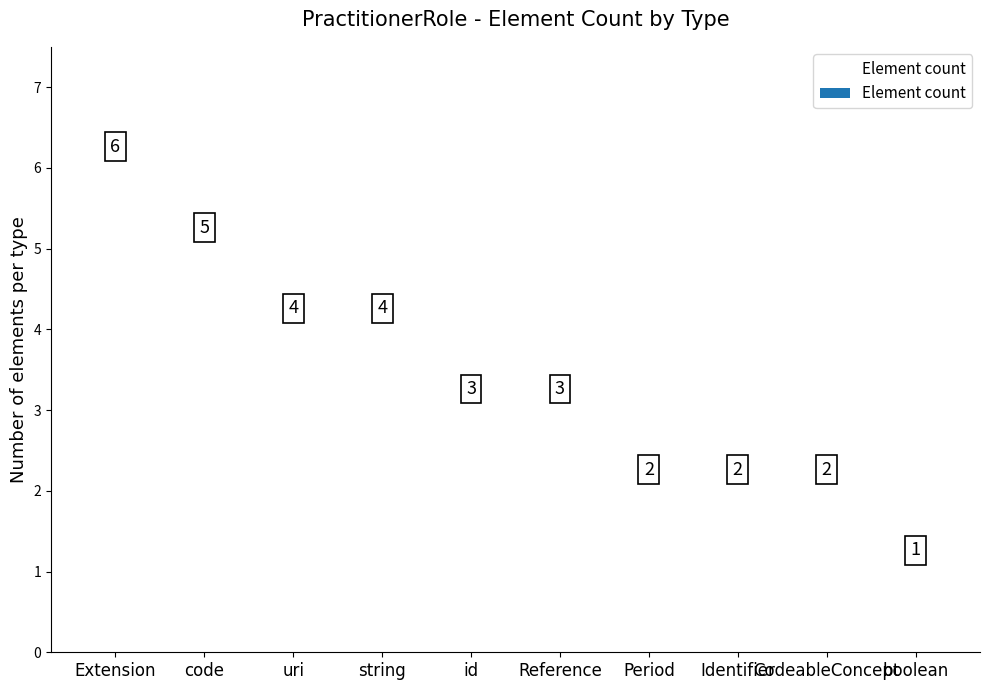

How many values are between 2 and 4?

7